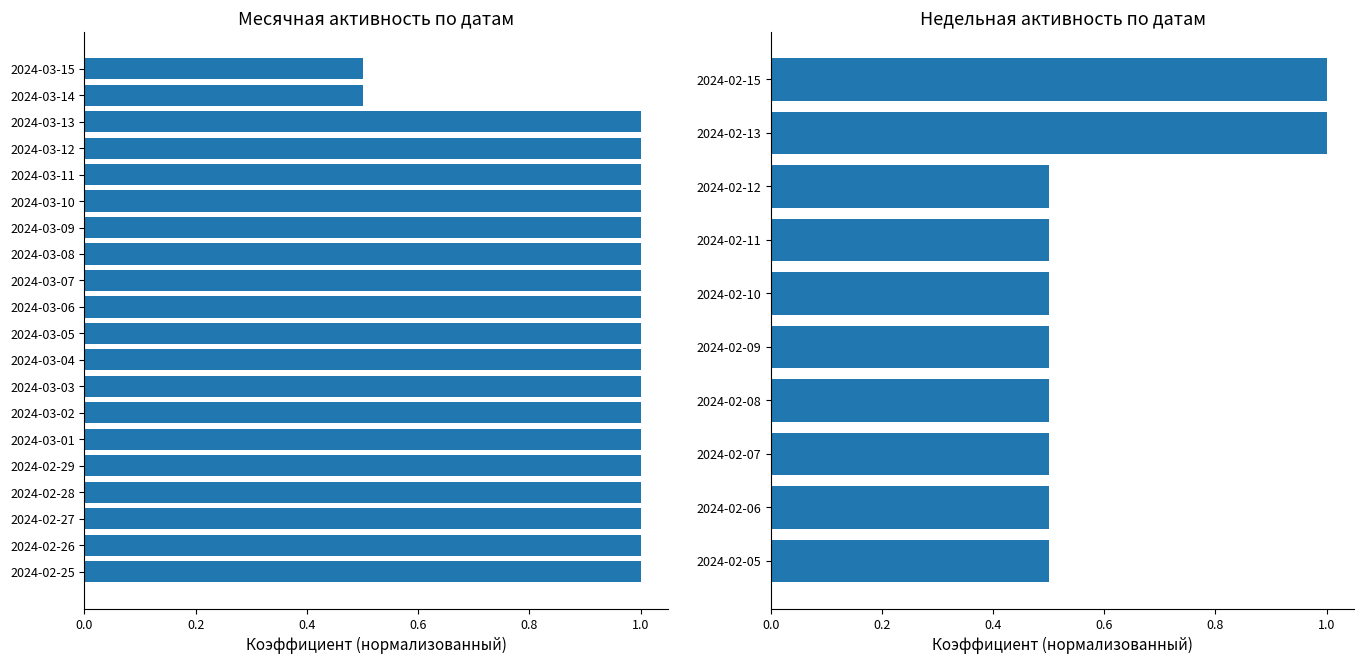

What is the difference between the second highest and second lowest values?

0.5